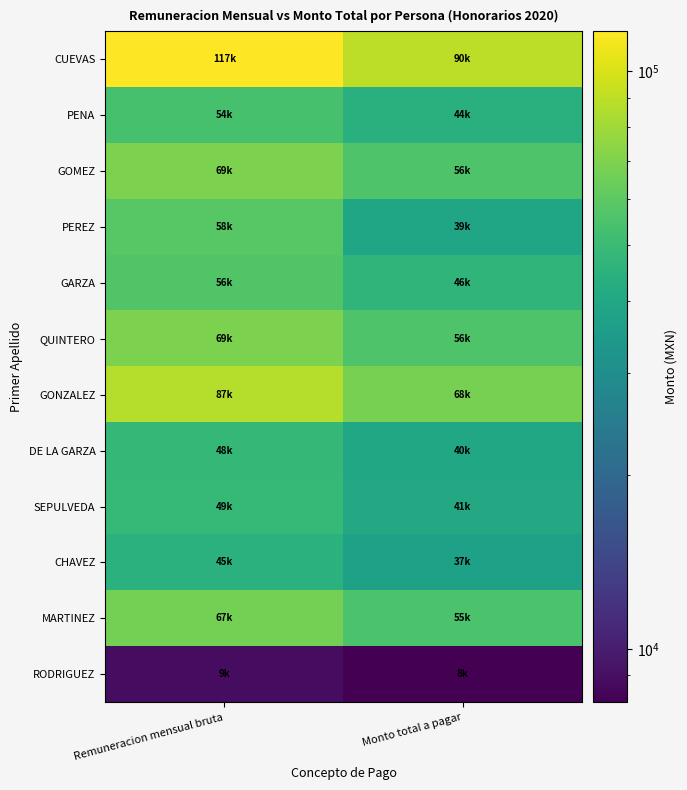

Count the number of categories in the chart.

2